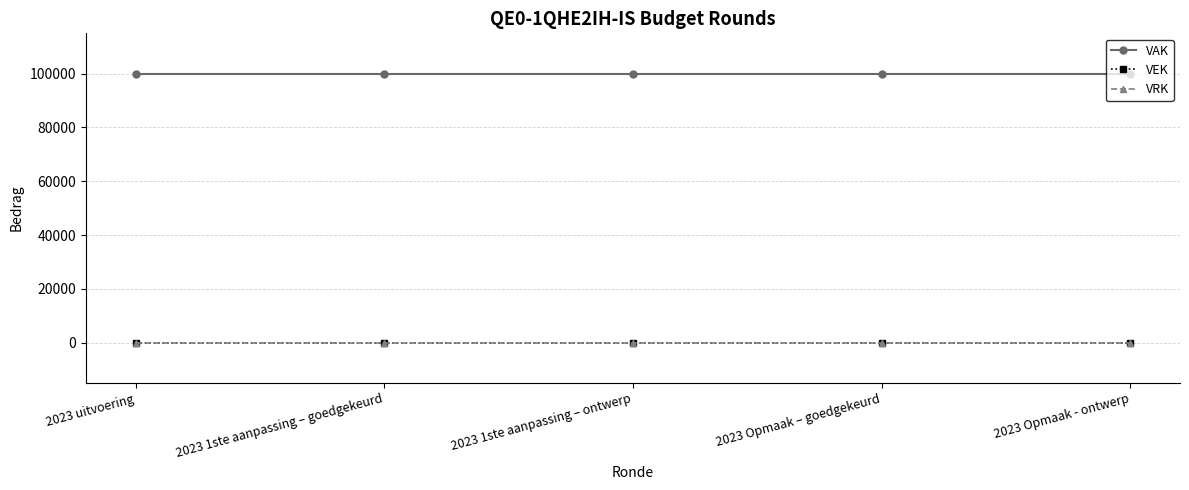

Does the chart have visible grid lines?

Yes